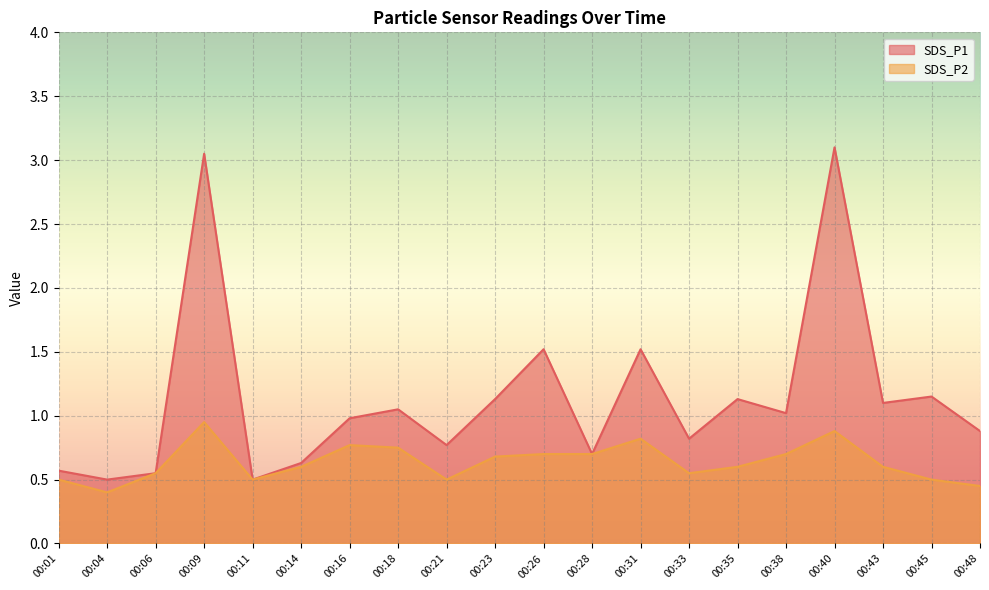

Reading left to right, transcribe all the data shown in this chart.

SDS_P1: 0.6	0.5	0.6	3.0	0.5	0.6	1.0	1.1	0.8	1.1	1.5	0.7	1.5	0.8	1.1	1.0	3.1	1.1	1.1	0.9
SDS_P2: 0.5	0.4	0.6	0.9	0.5	0.6	0.8	0.8	0.5	0.7	0.7	0.7	0.8	0.6	0.6	0.7	0.9	0.6	0.5	0.5